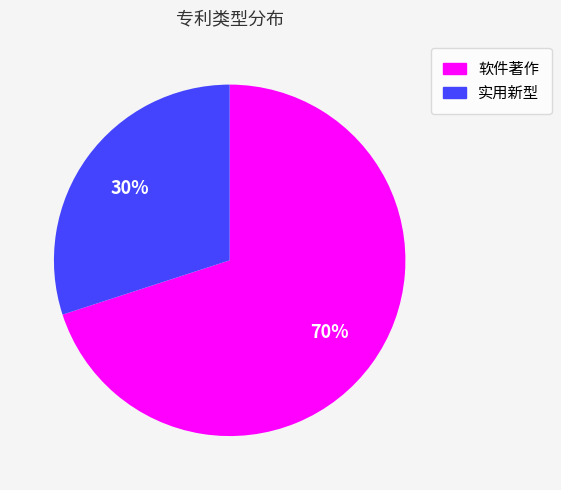

Is there any slice that represents more than half of the pie?

Yes